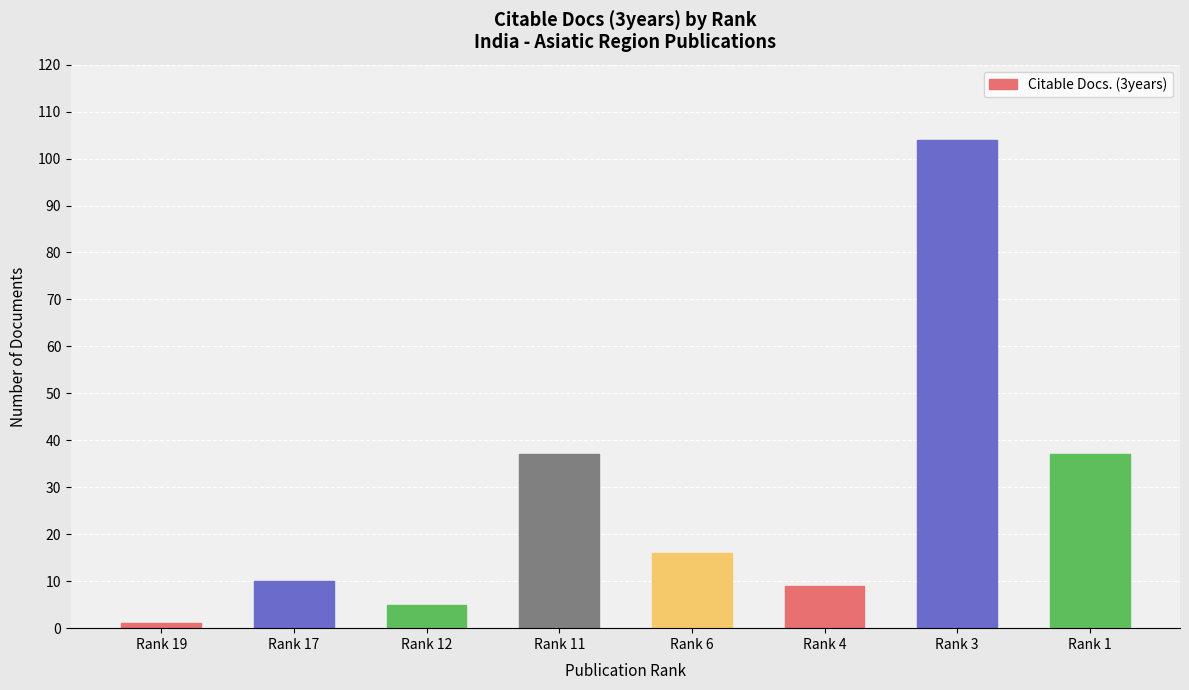

Approximately how many times larger is the value at Rank 11 compared to Rank 1?

1.0